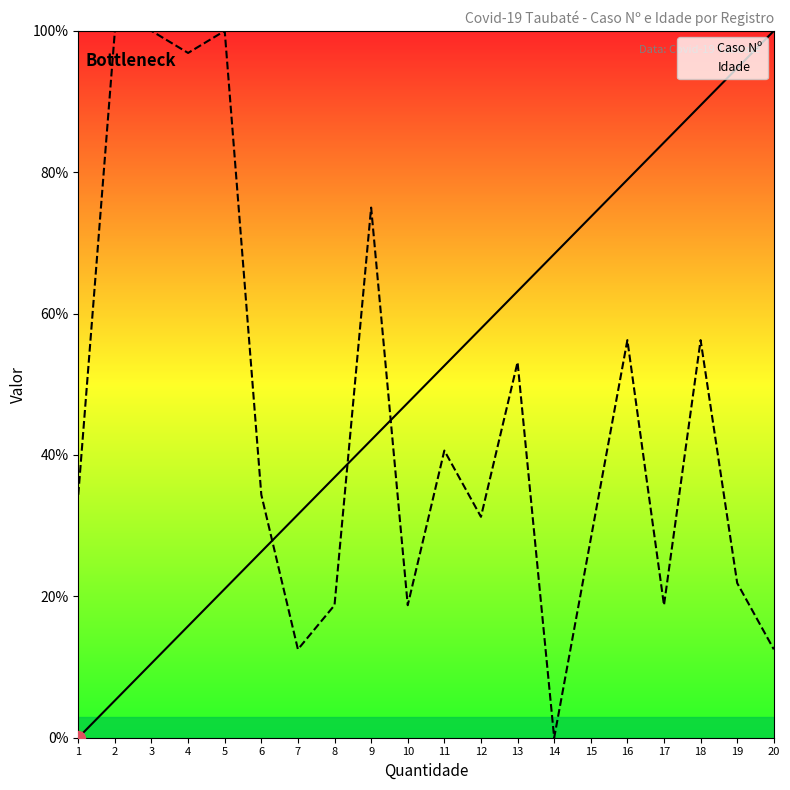

At which label is Idade closest to 50?

13